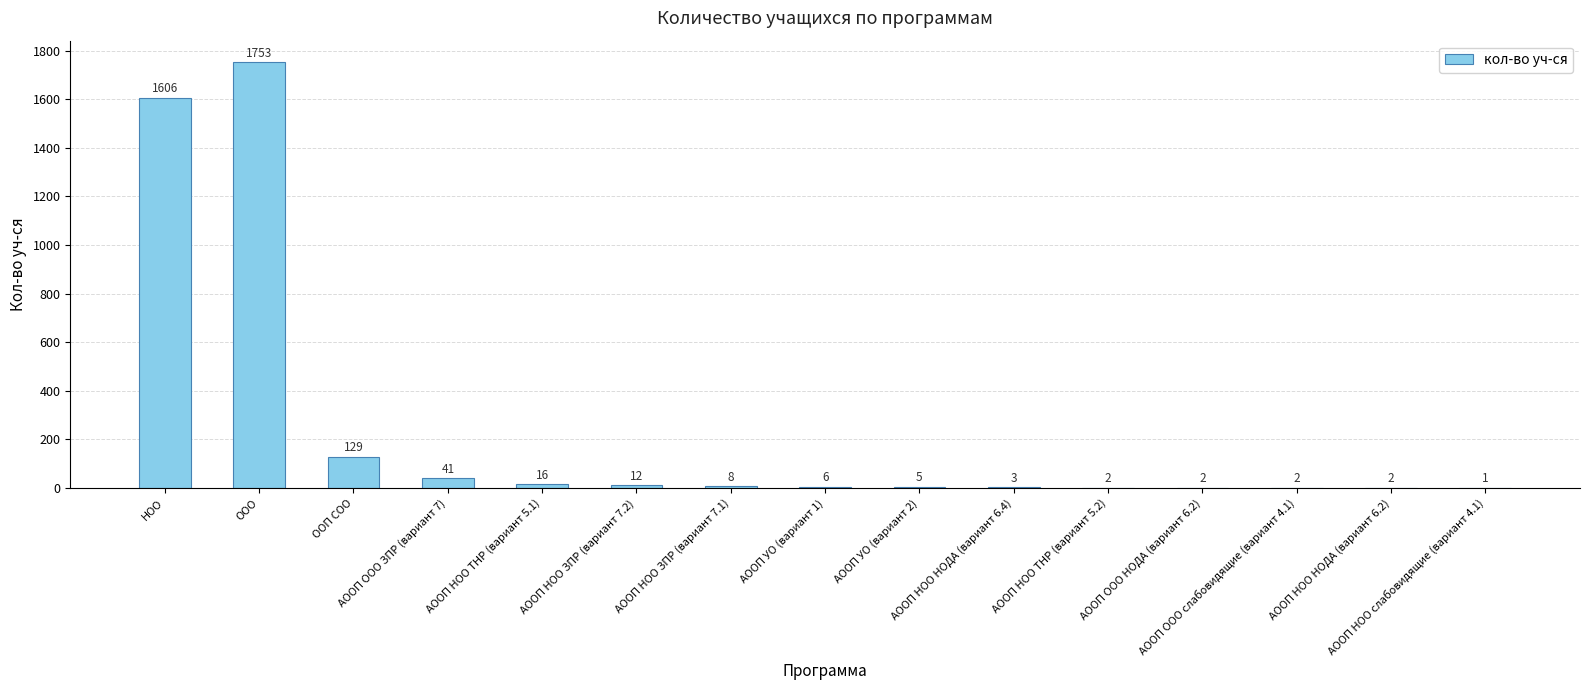

Reading right to left, list all the values displayed in this chart.

АООП НОО слабовидящие (вариант 4.1)=1	АООП НОО НОДА (вариант 6.2)=2	АООП ООО слабовидящие (вариант 4.1)=2	АООП ООО НОДА (вариант 6.2)=2	АООП НОО ТНР (вариант 5.2)=2	АООП НОО НОДА (вариант 6.4)=3	АООП УО (вариант 2)=5	АООП УО (вариант 1)=6	АООП НОО ЗПР (вариант 7.1)=8	АООП НОО ЗПР (вариант 7.2)=12	АООП НОО ТНР (вариант 5.1)=16	АООП ООО ЗПР (вариант 7)=41	ООП СОО=129	ООО=1753	НОО=1606